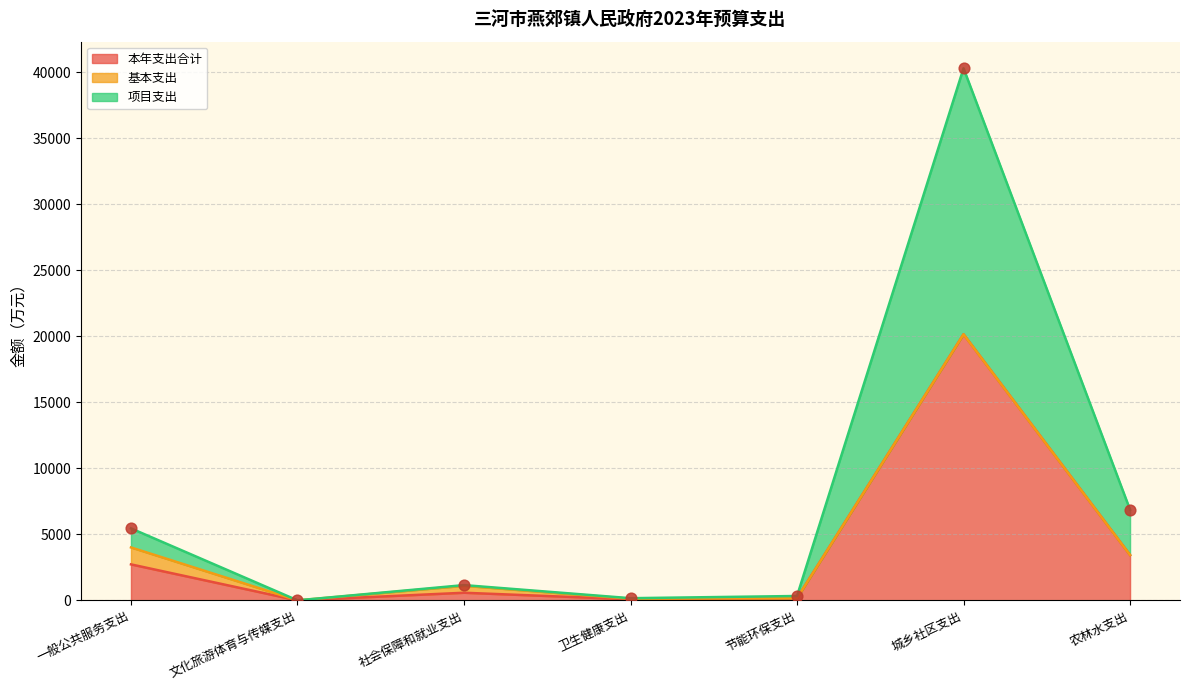

Which series contains the highest Y value?

项目支出